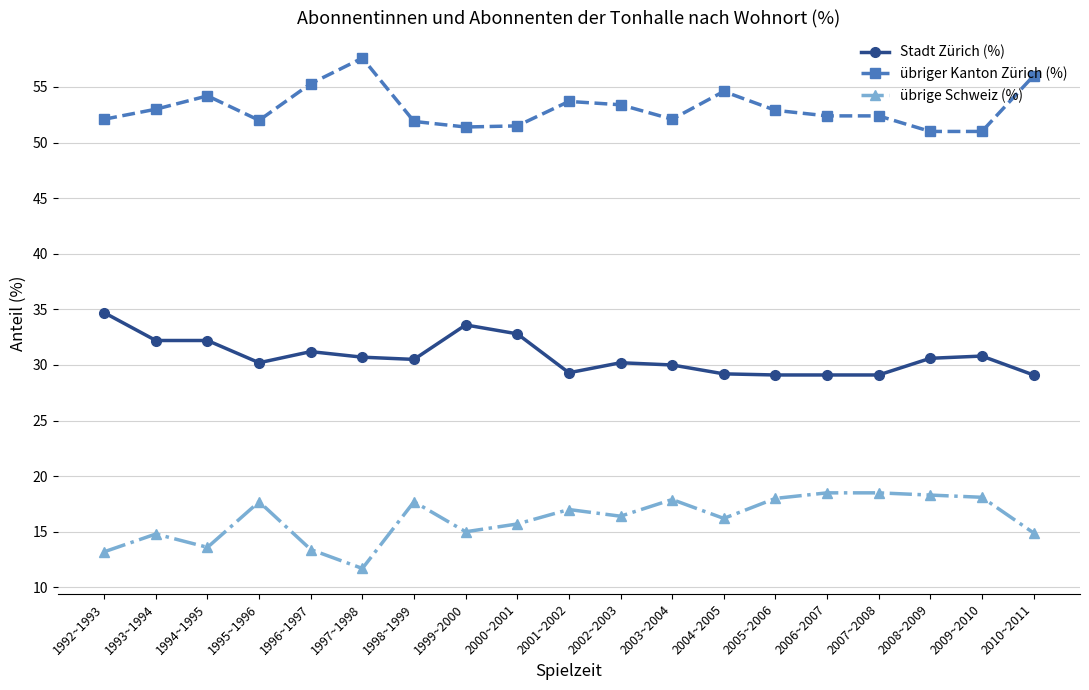

True or false: übriger Kanton Zürich (%) and übrige Schweiz (%) intersect in this chart.

False